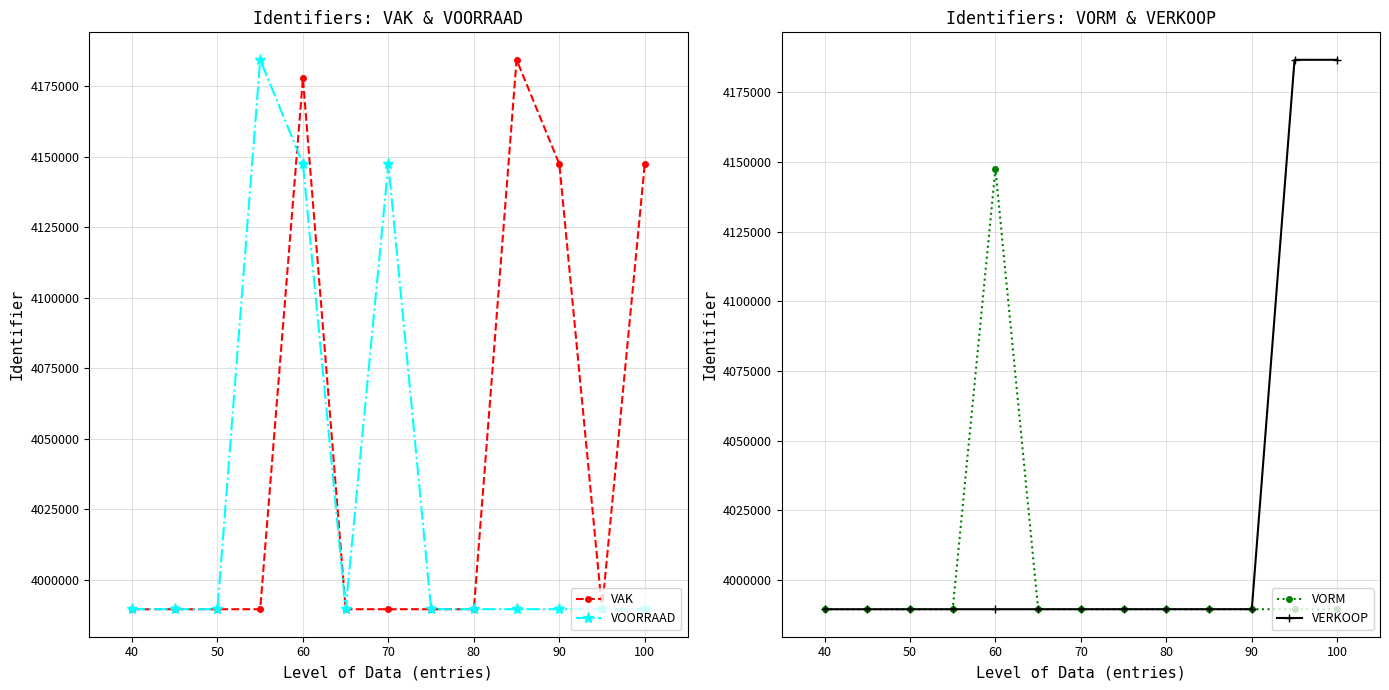

True or false: VAK has more than 0 interior local peaks.

True